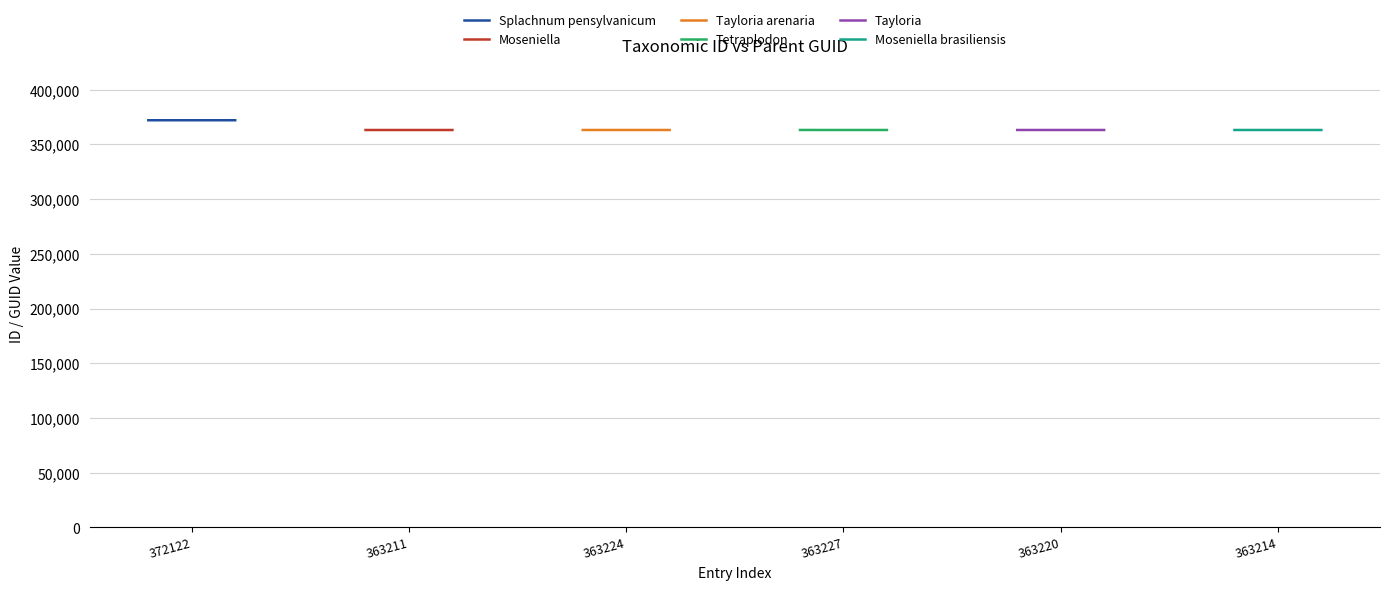

Reading left to right, list all the values displayed in this chart.

Splachnum pensylvanicum: 372122	372119
Moseniella: 363211	363209
Tayloria arenaria: 363224	363220
Tetraplodon: 363227	363209
Tayloria: 363220	363209
Moseniella brasiliensis: 363214	363211